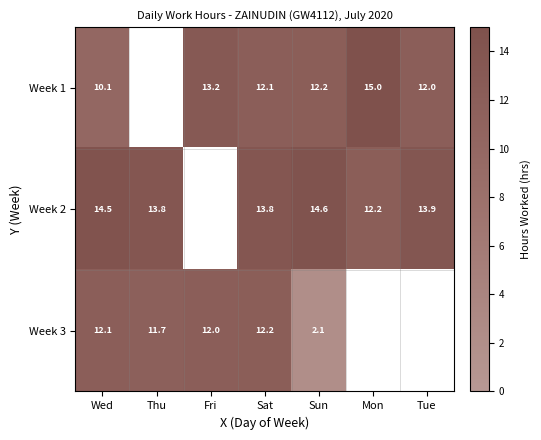

True or false: Week 2 has a value of 13.8 at Sat.

True